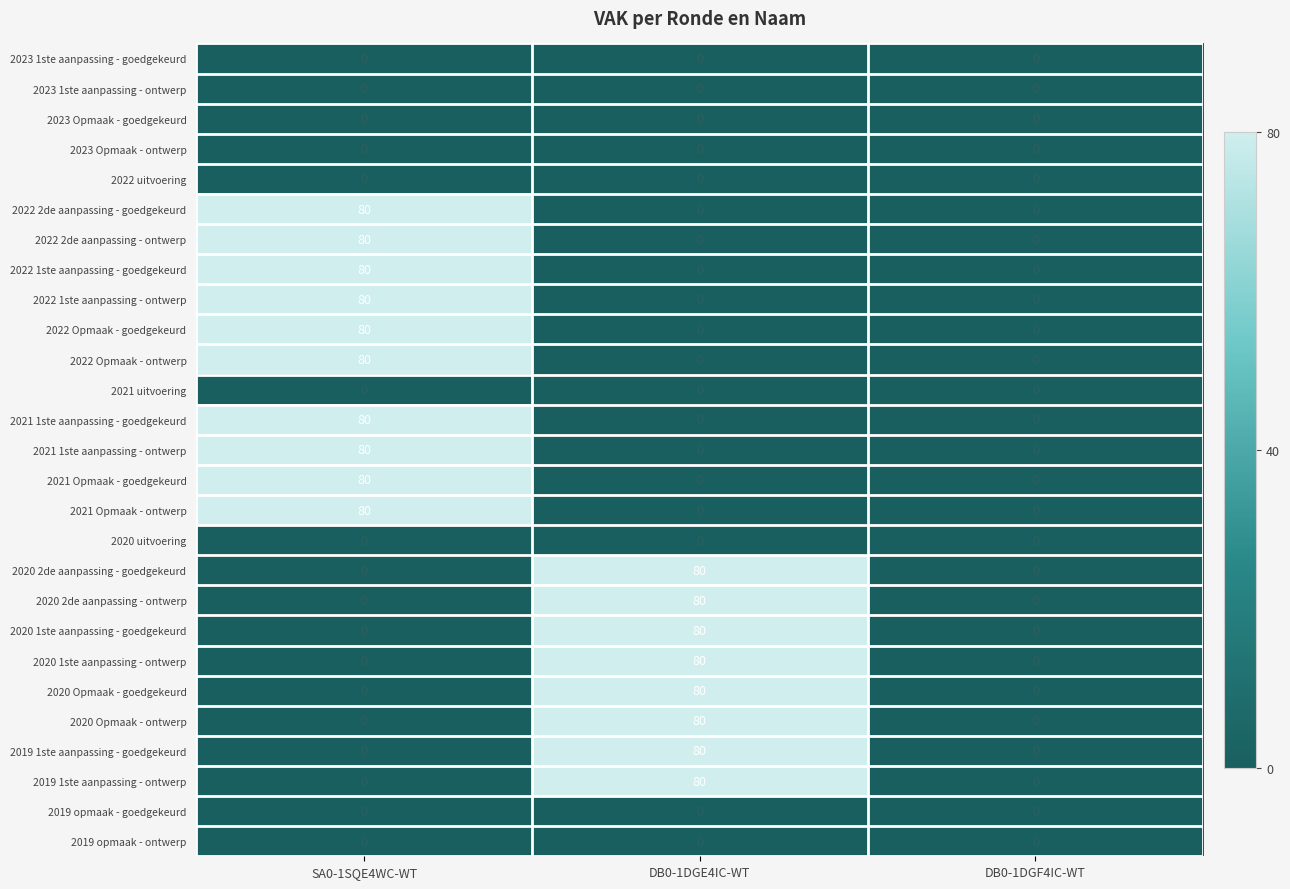

Count the 2020 Opmaak - ontwerp values in the range 0 to 80.

3